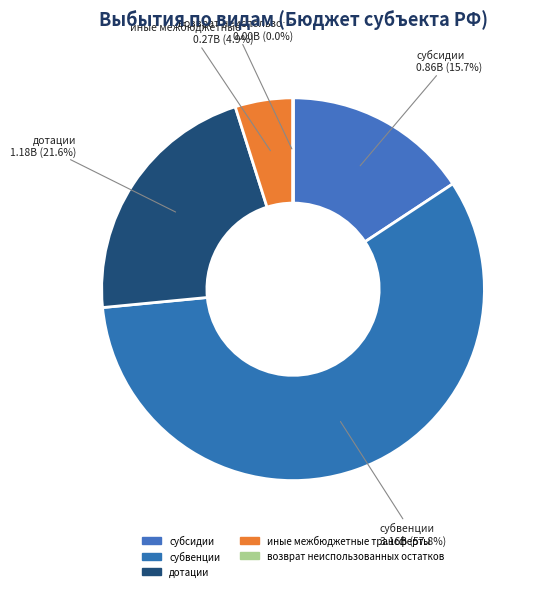

What is the largest slice in the pie chart?

субвенции